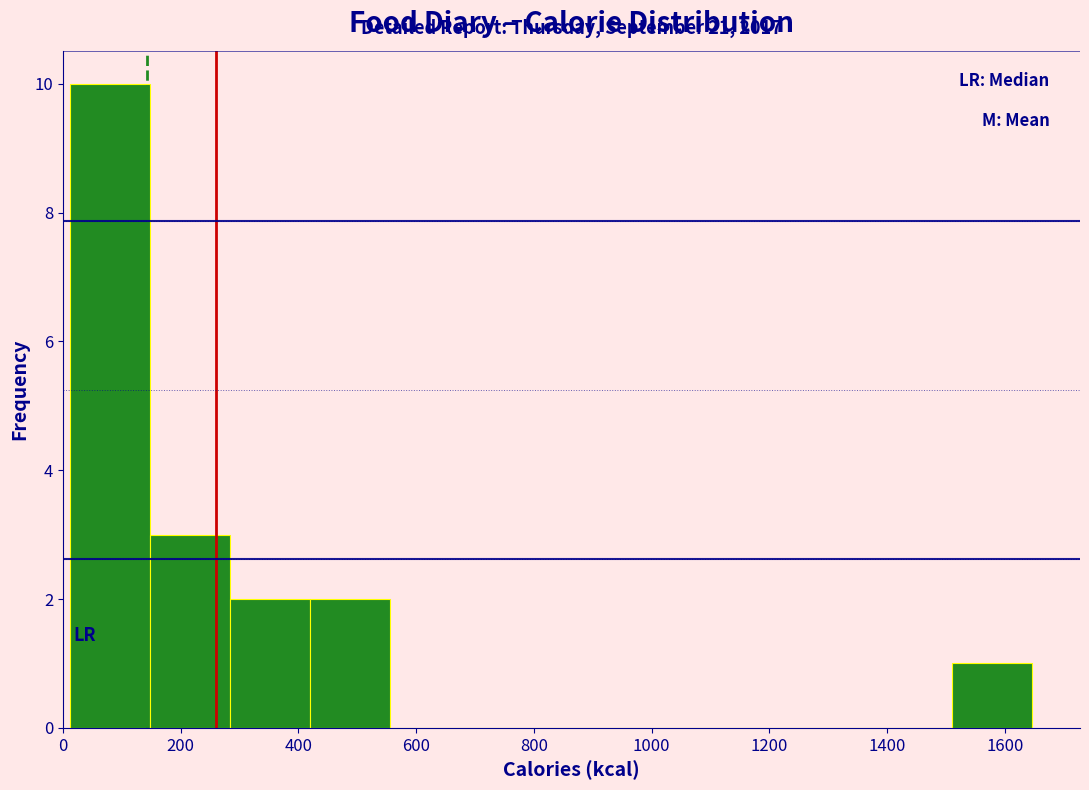

Which range on the x-axis has the tallest bar?

20 to 140